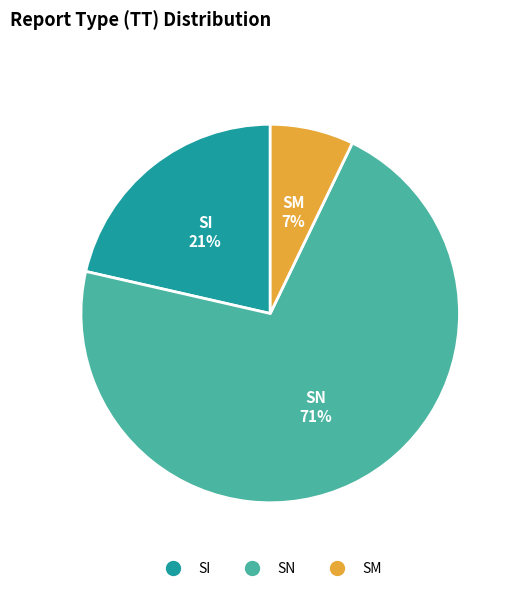

Does SN represent more than half of the total?

Yes